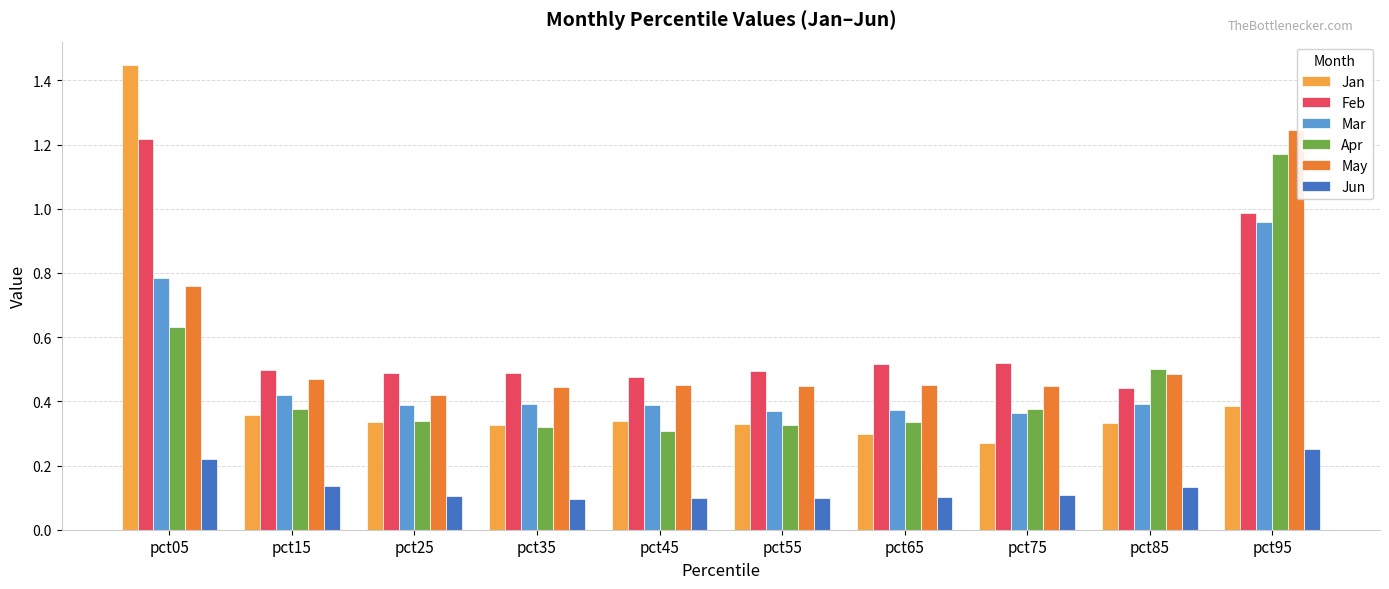

At which label does May reach its peak?

pct95